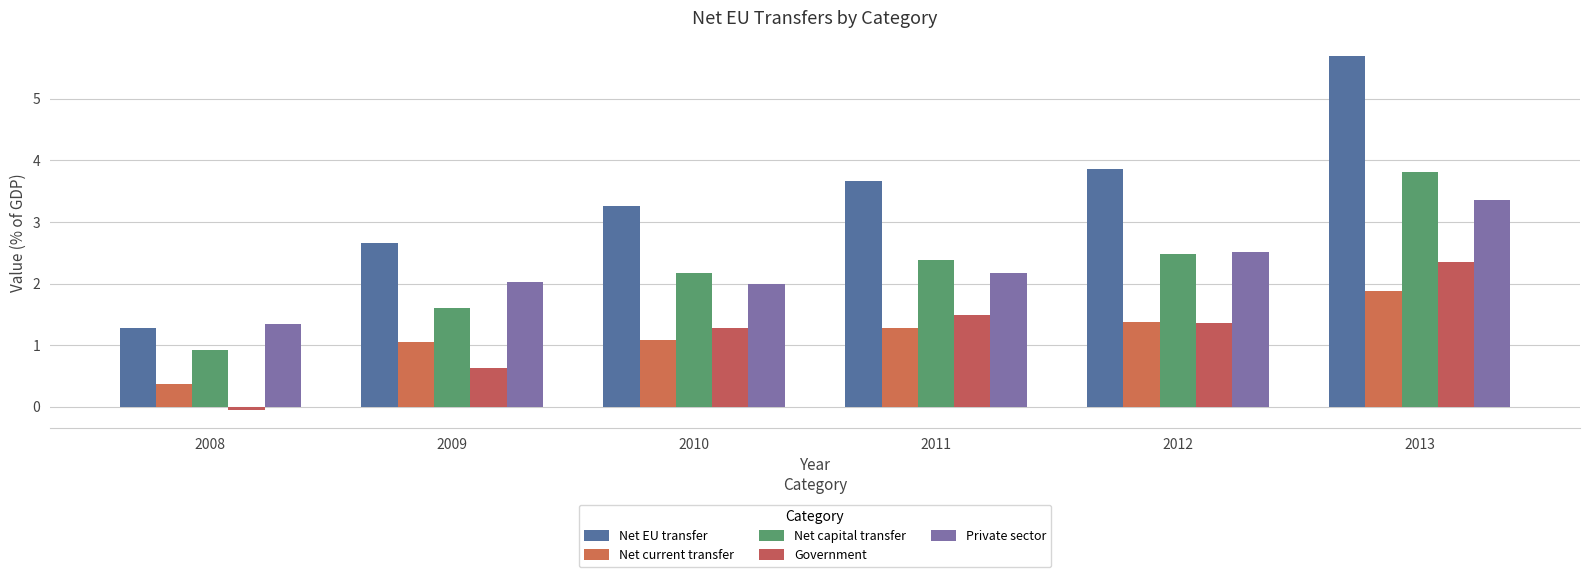

At which category is the sum across all series the highest?

2013